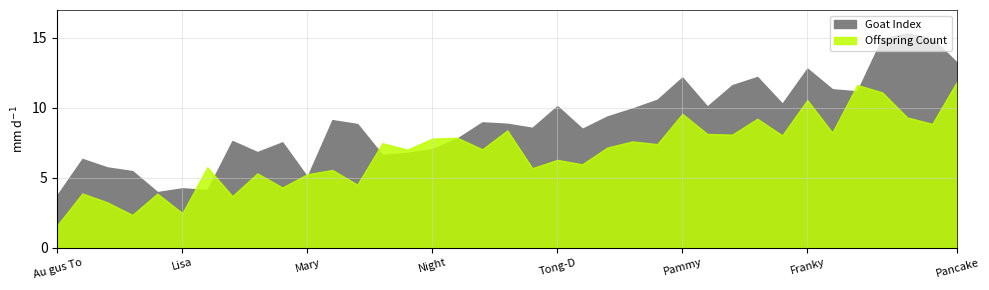

True or false: Goat Index and Offspring Count cross at least once.

False